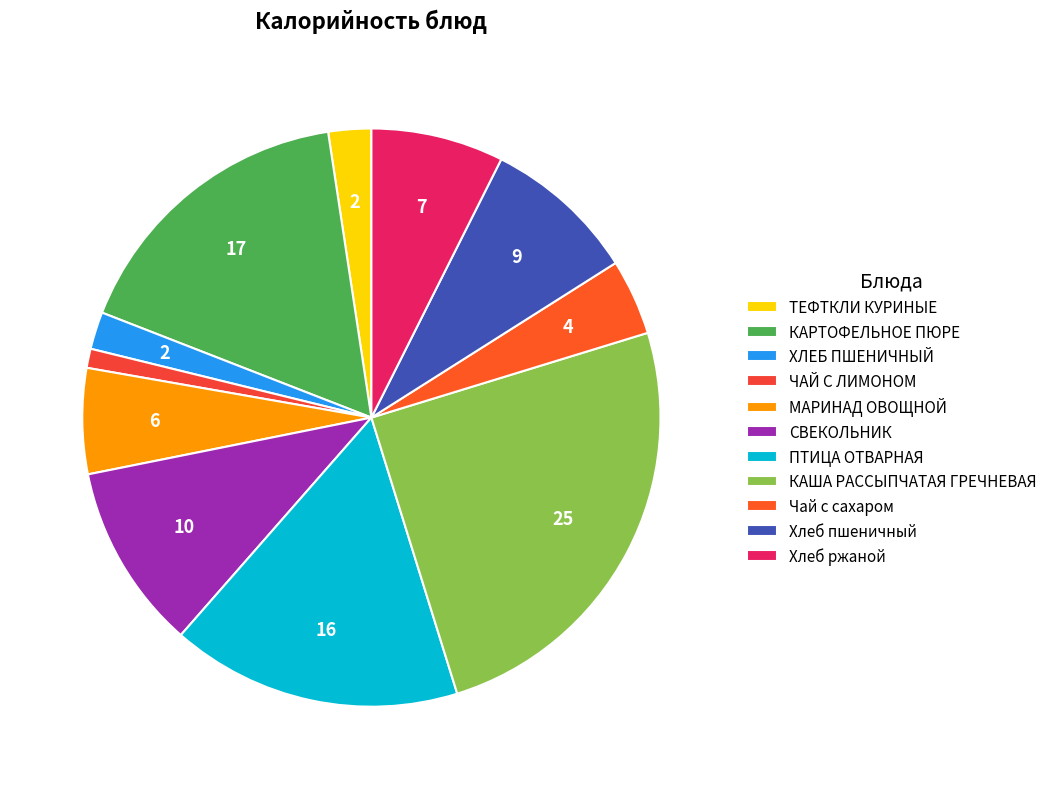

How many slices are in this pie chart?

11